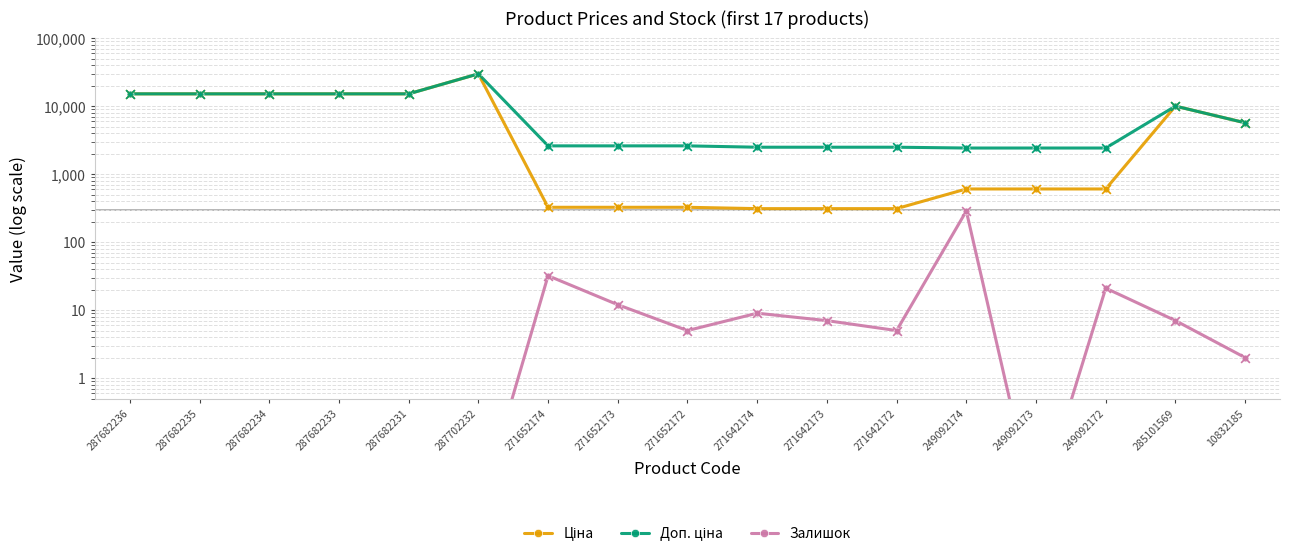

Which series reaches the maximum Y coordinate?

Ціна